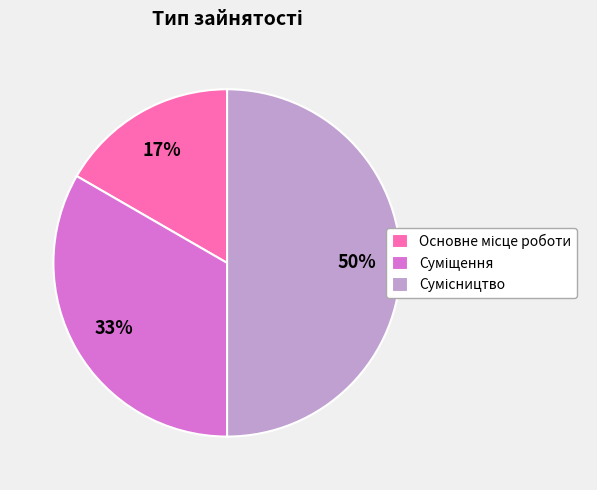

To the nearest percent, what is the difference between the largest and smallest slice percentages?

33%